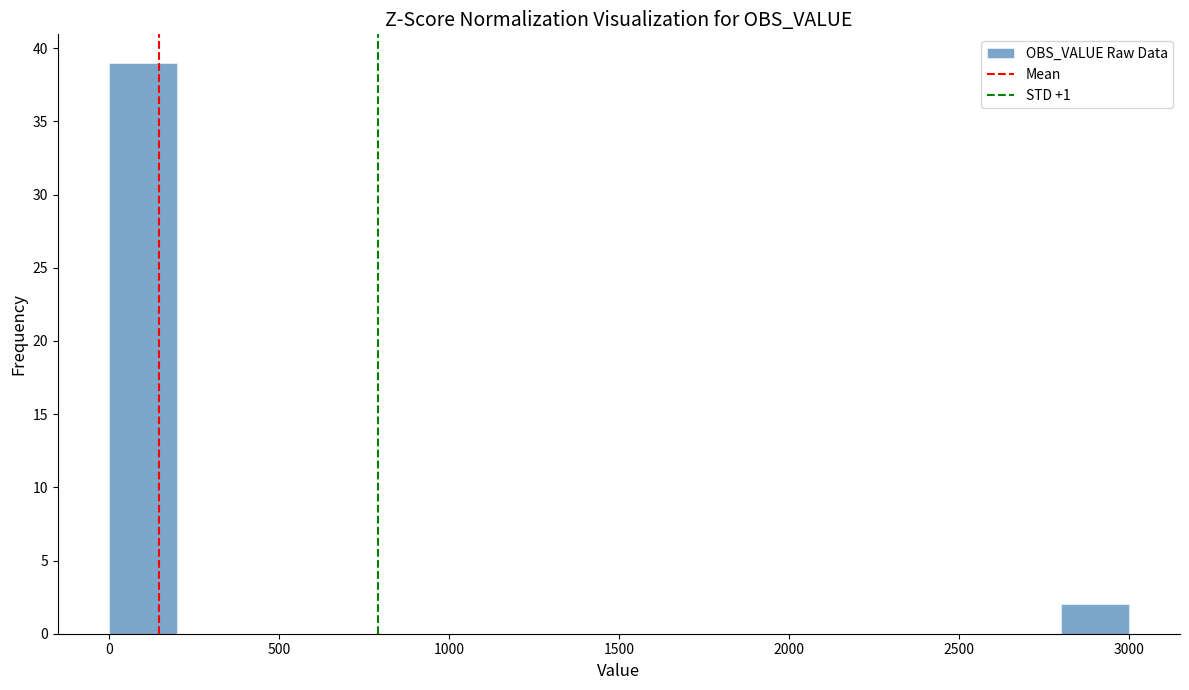

Reading left to right, transcribe this chart: for each bar, give the range it covers on the x-axis and its height. The values are not printed on the chart, so give them approximately, as read against the axis.

0 to 200: 39
200 to 400: 0
400 to 600: 0
600 to 800: 0
800 to 1000: 0
1000 to 1200: 0
1200 to 1400: 0
1400 to 1600: 0
1600 to 1800: 0
1800 to 2000: 0
2000 to 2200: 0
2200 to 2400: 0
2400 to 2600: 0
2600 to 2800: 0
2800 to 3000: 2